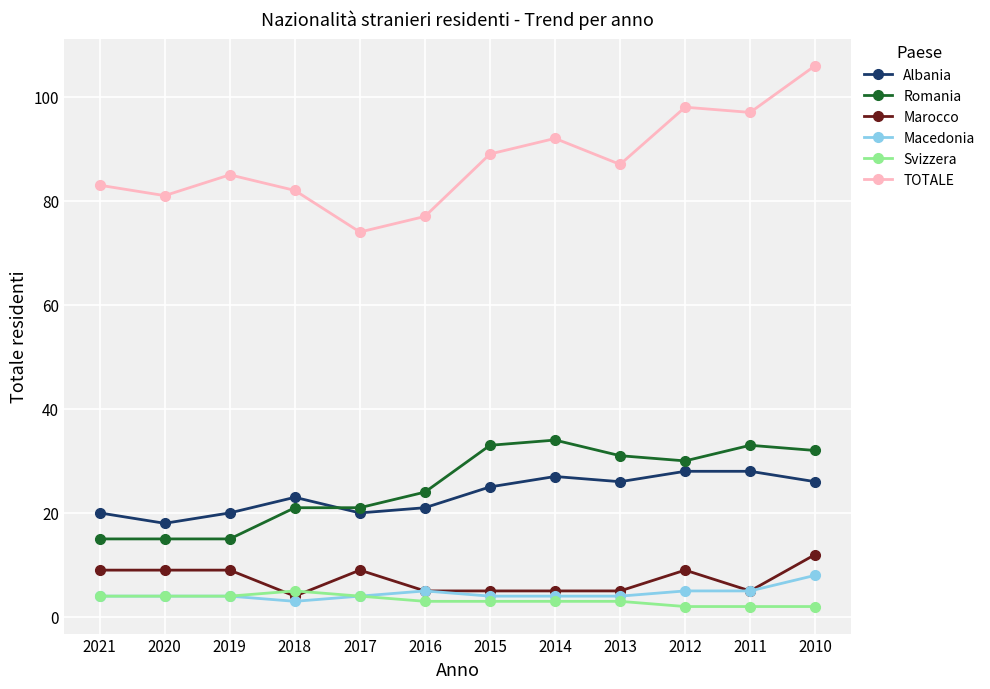

What is the difference between the Albania values at 2019 and 2010?

6